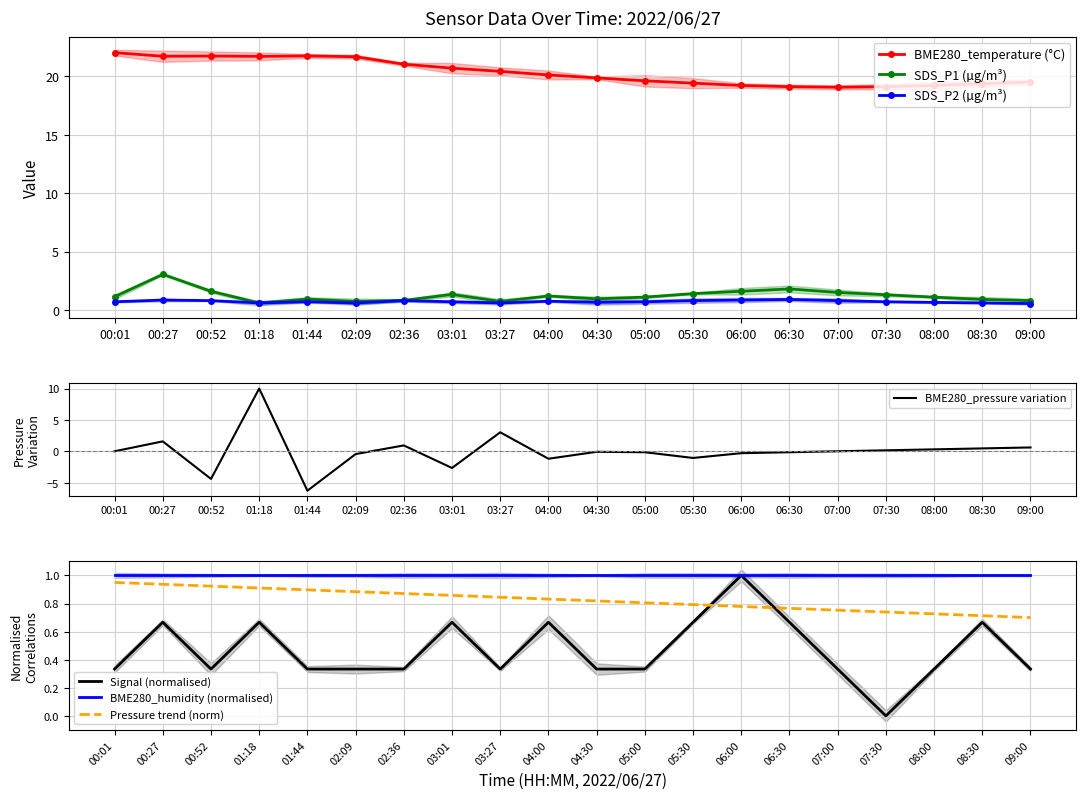

Which label corresponds to the largest value in the chart?

00:01